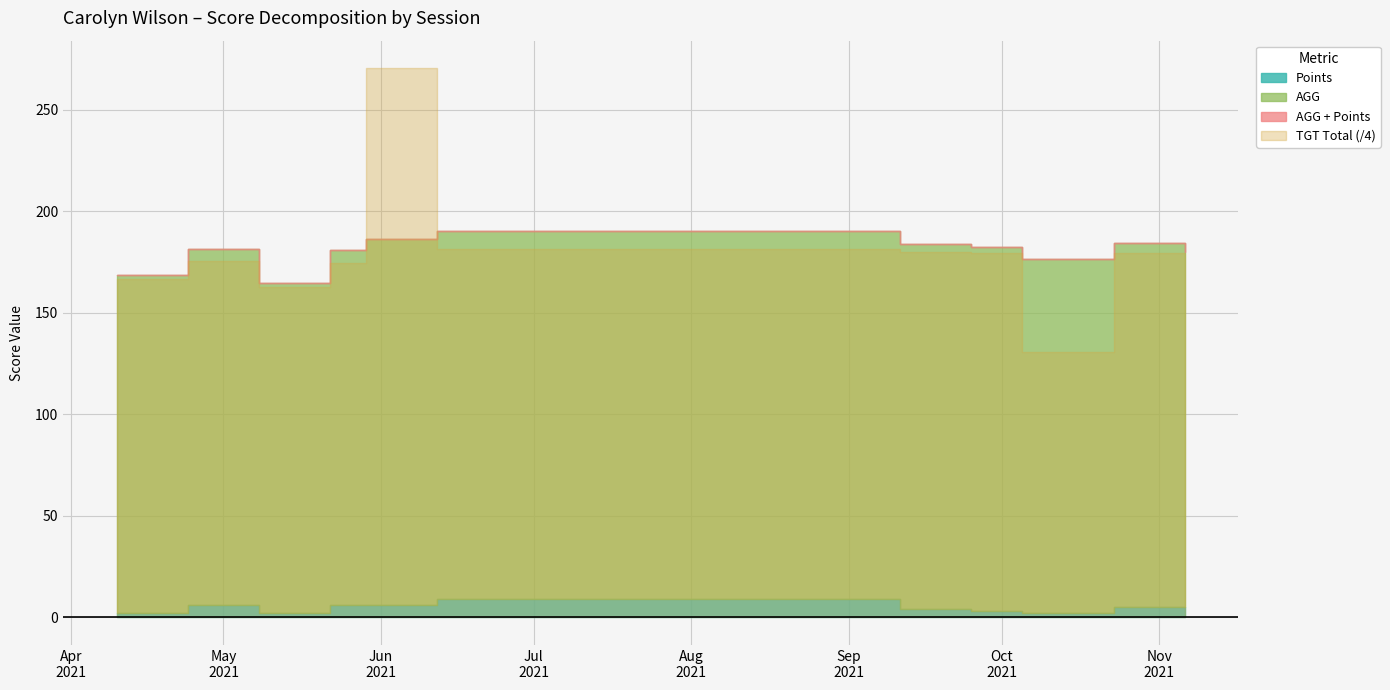

At which label is Points closest to 5?

2021-10-23